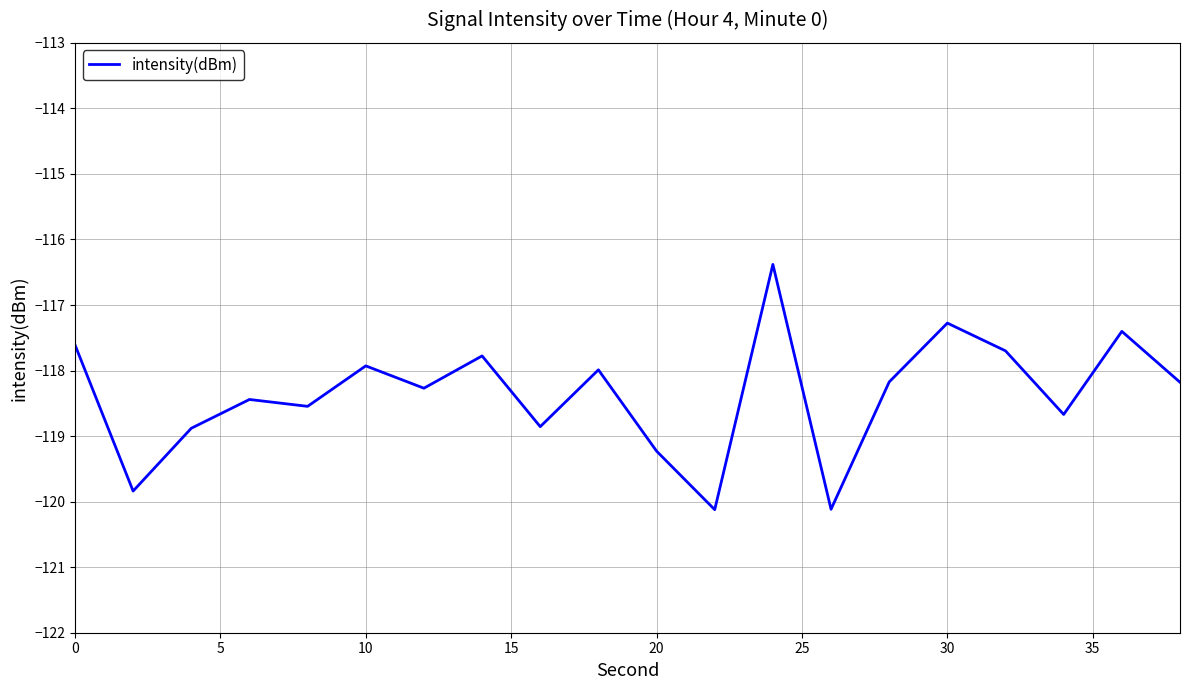

What is the minimum value shown in the chart?

-120.1